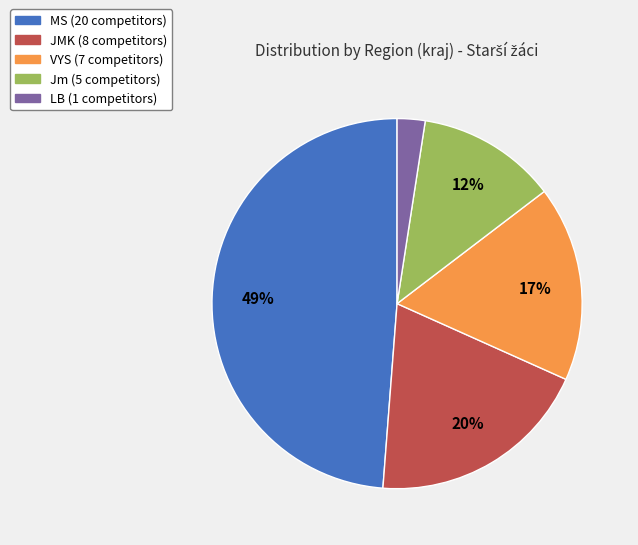

Between Jm and JMK, which is larger?

JMK